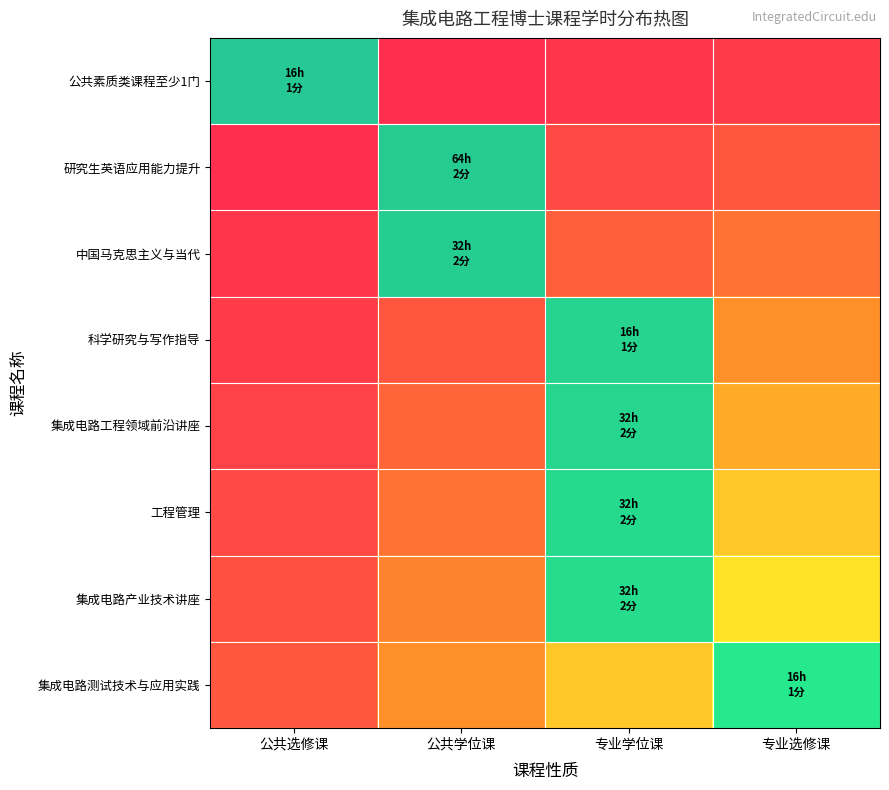

Between 专业选修课 and 公共学位课, which is larger?

专业选修课